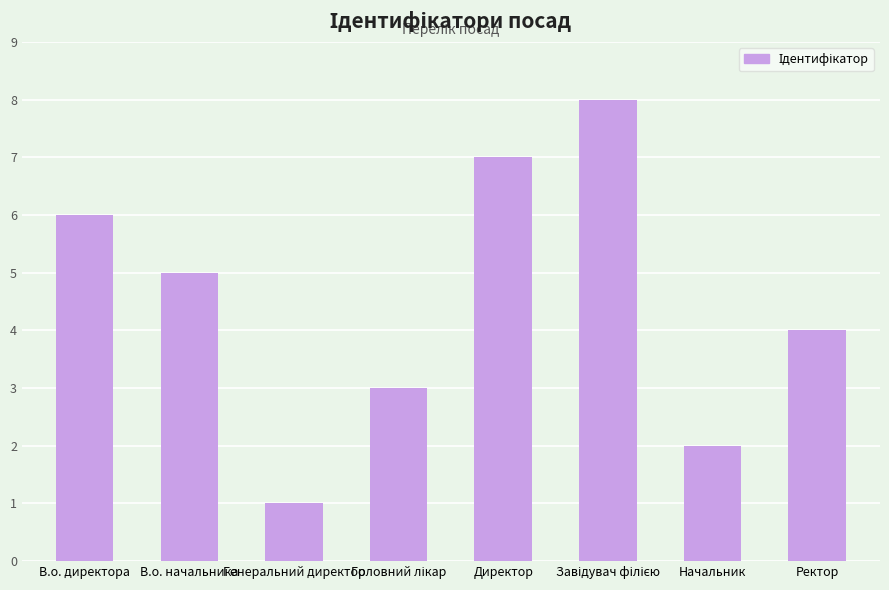

What is the ratio of the value at Генеральний директор to the value at Начальник?

0.5